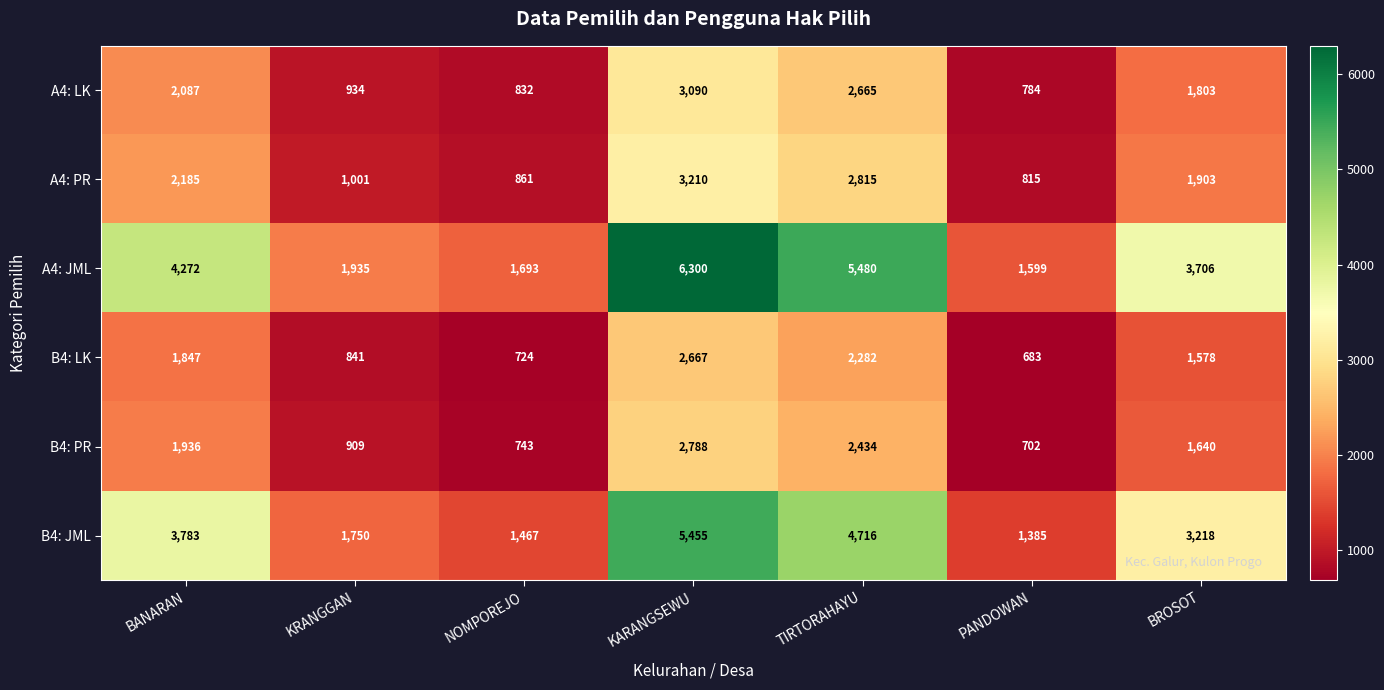

What is the total value across all series at KARANGSEWU?

23510